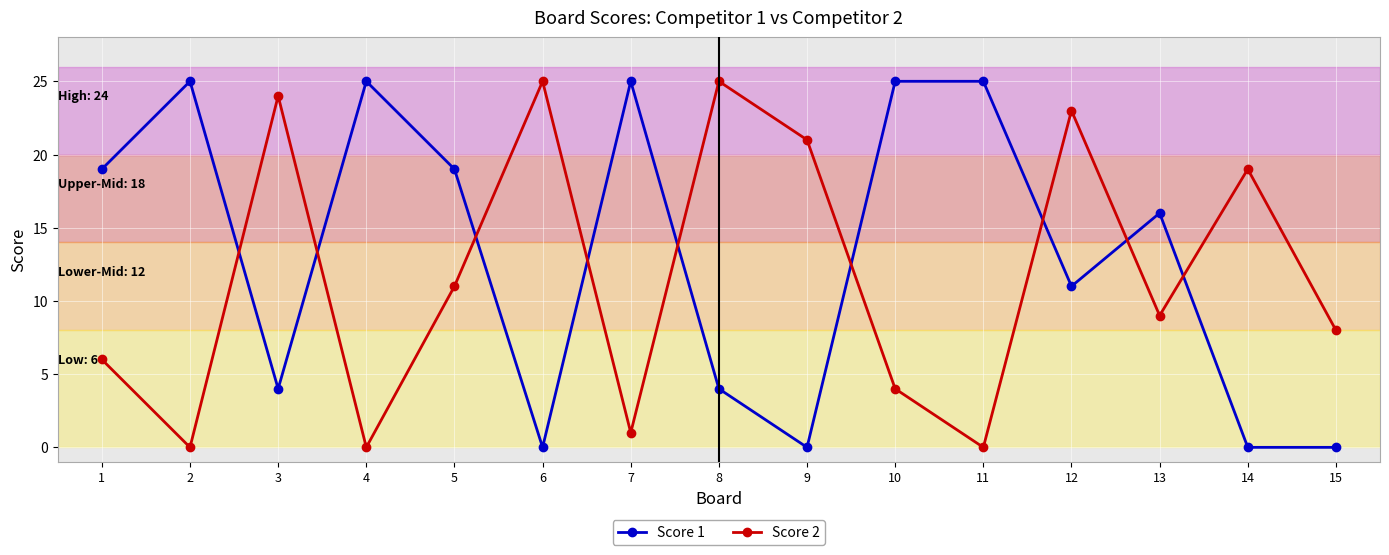

True or false: Score 1 has a value of 10 at 10.

False